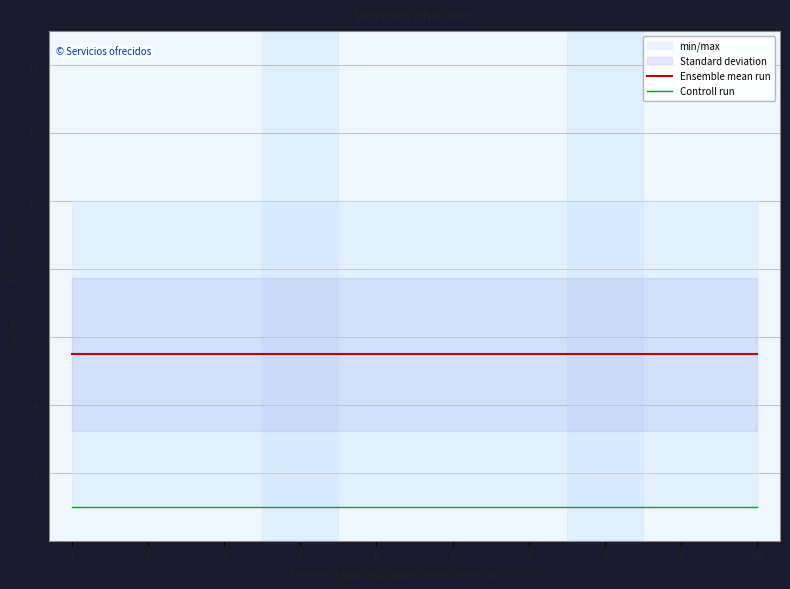

True or false: Controll run has a value of 1.0 at 2.

True